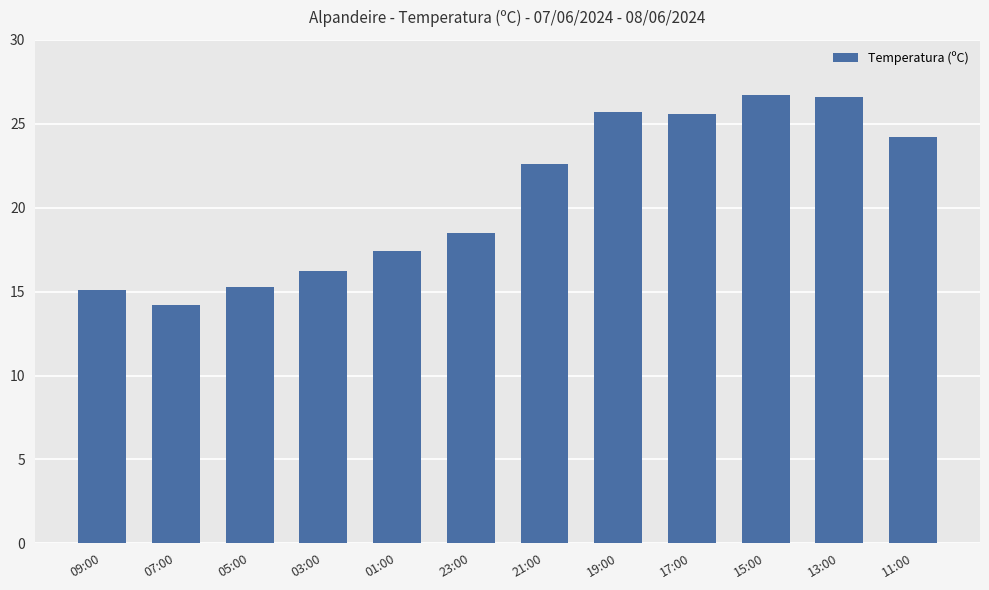

Are the bars grouped side by side (vs. stacked)?

No